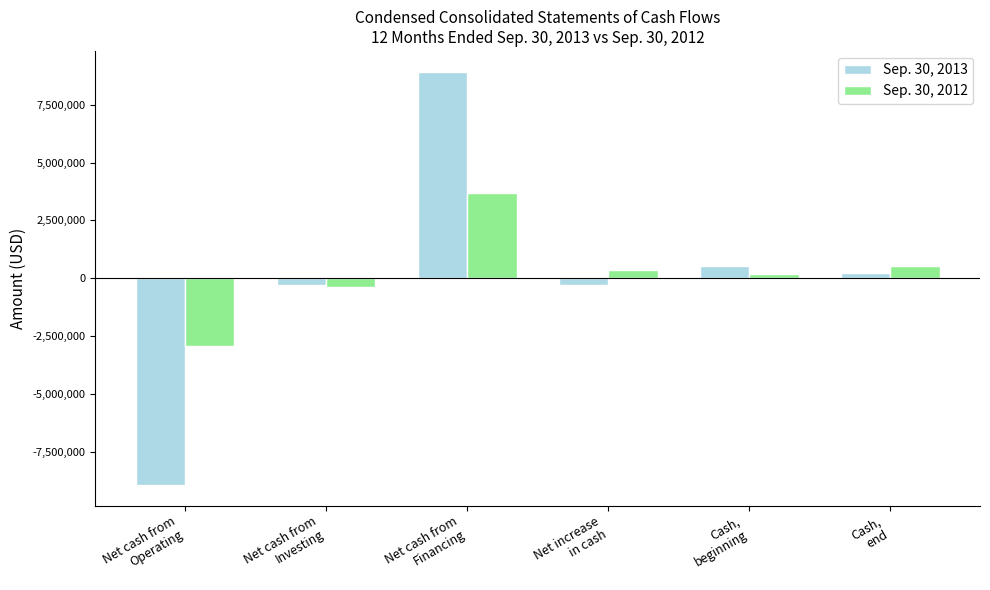

What are all the series names shown in the legend?

Sep. 30, 2013, Sep. 30, 2012